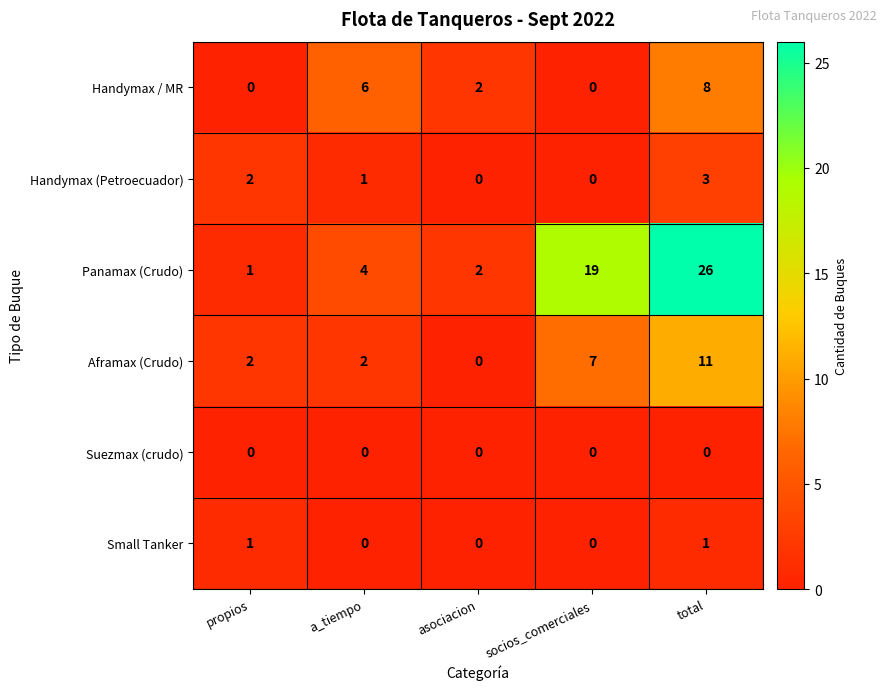

How many values in Small Tanker are above zero?

2